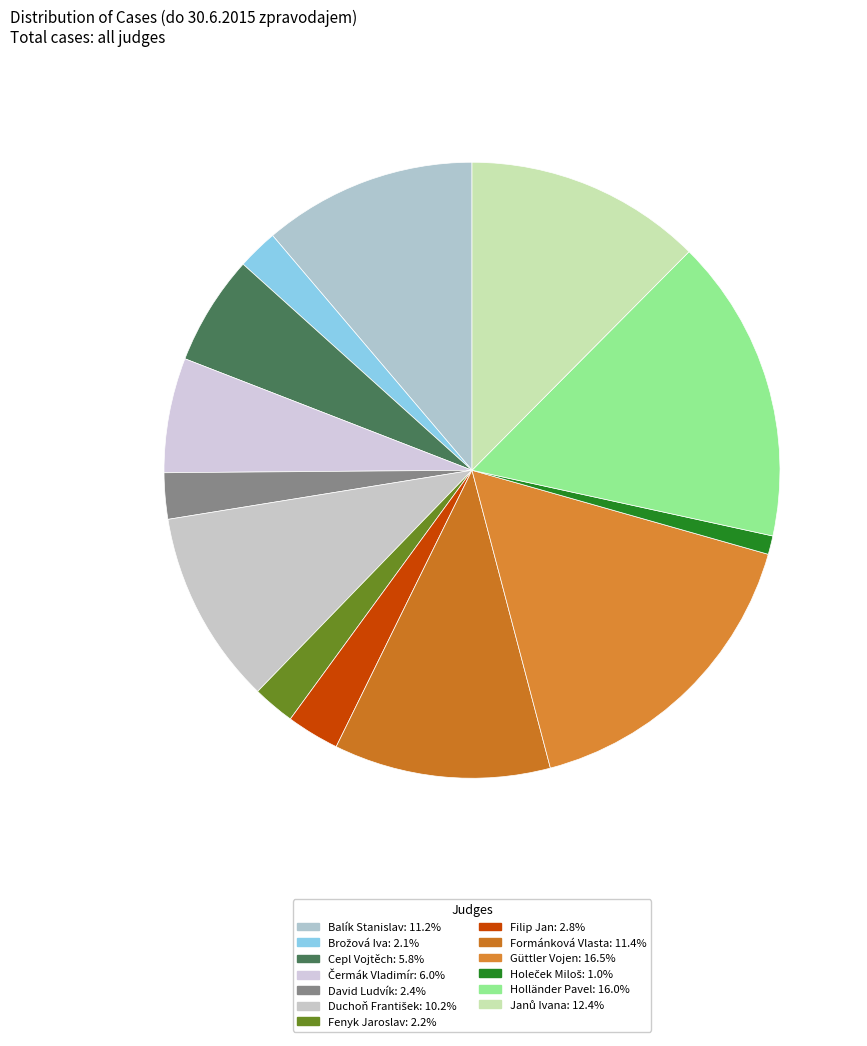

Is the sum of Fenyk Jaroslav and Formánková Vlasta greater than half?

No